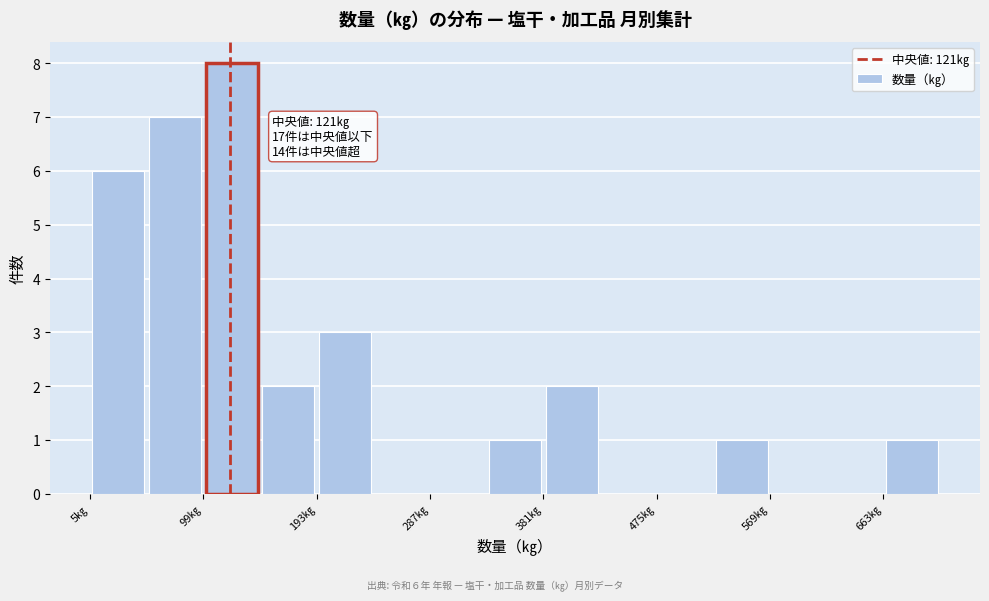

Which range on the x-axis has the tallest bar?

99 to 146